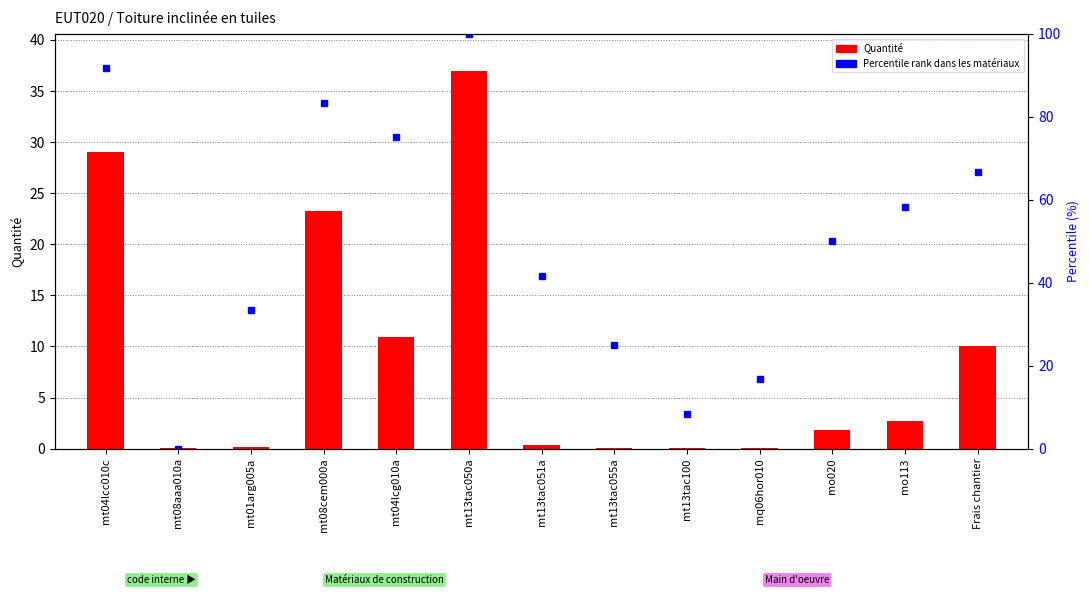

Between mo113 and Frais chantier, which series saw the biggest shift?

Percentile rank